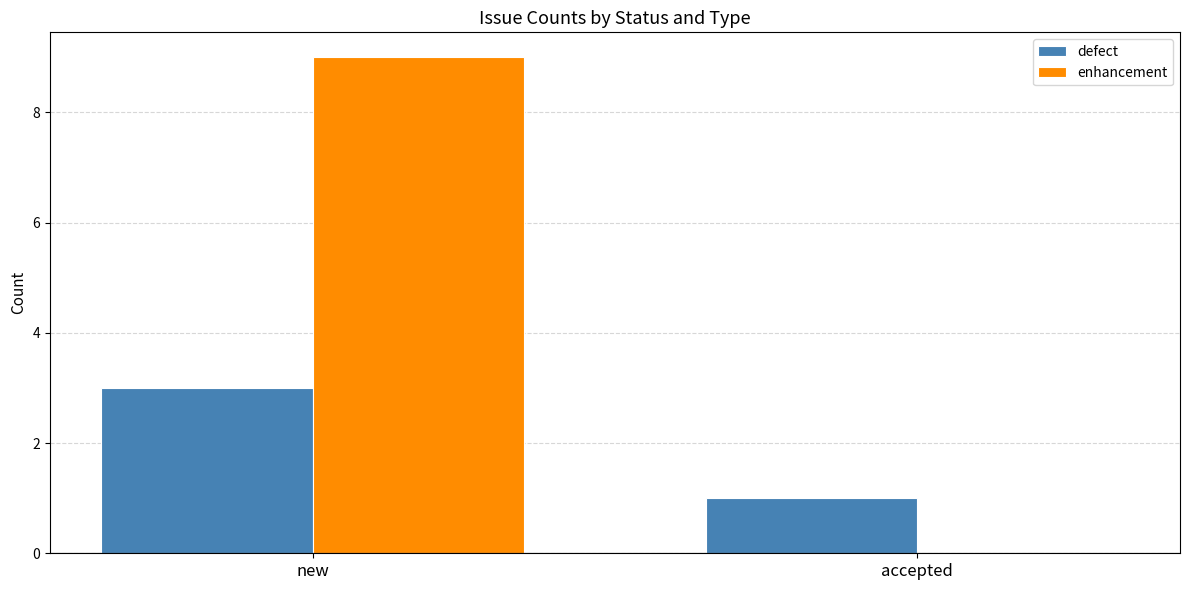

What is the maximum value for enhancement?

9